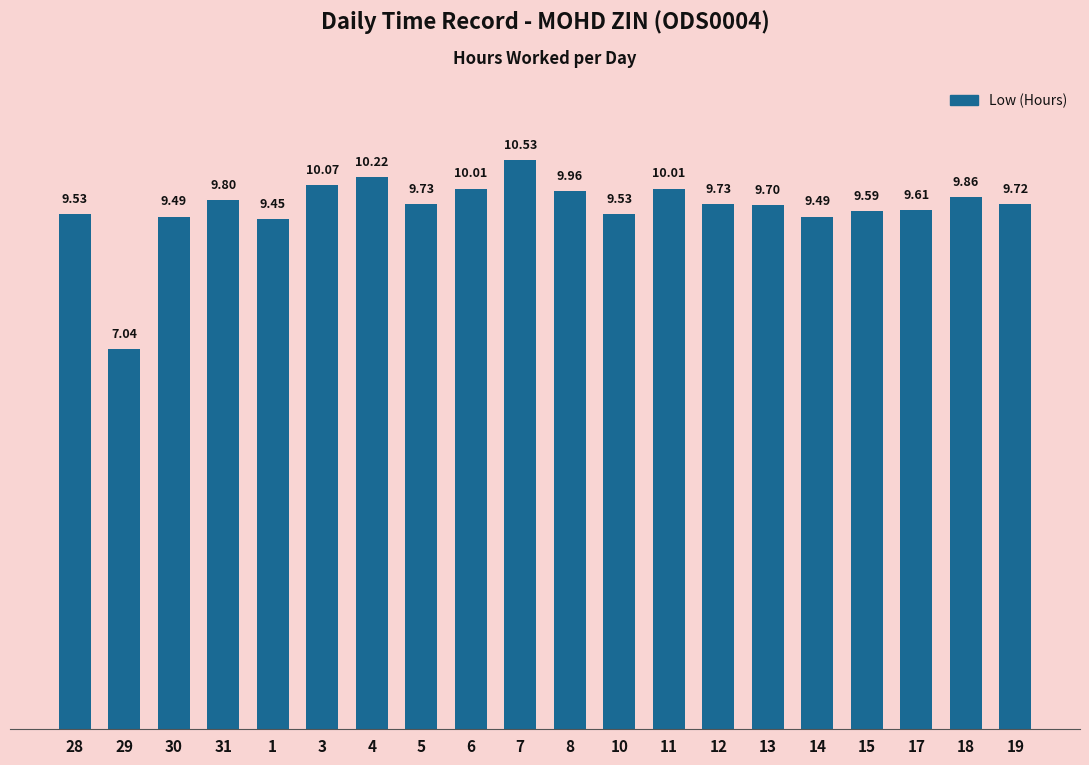

Approximately how many times larger is the value at 8 compared to 31?

1.0